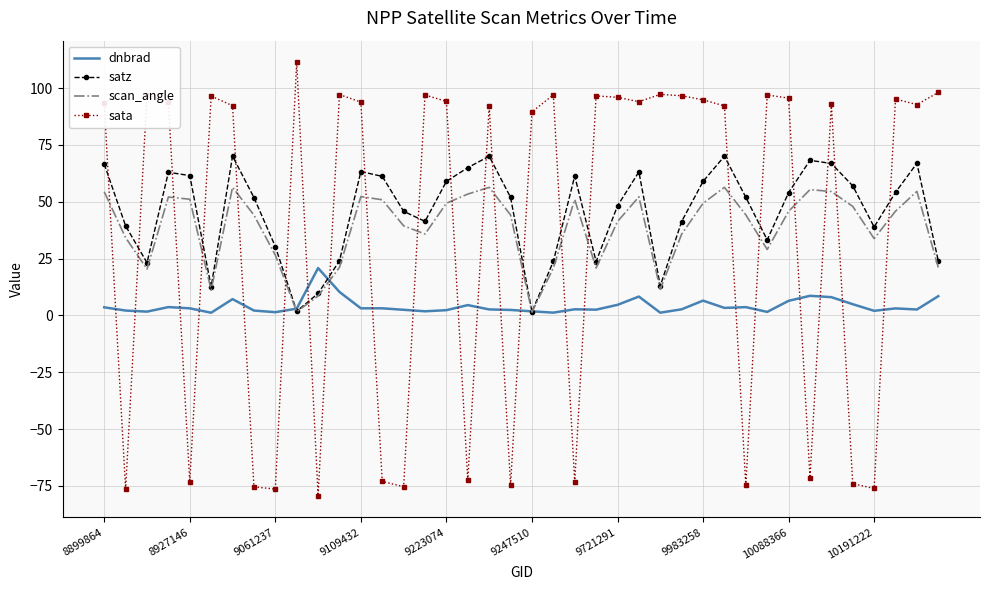

Which series ends up on top after the final intersection of scan_angle and sata?

sata